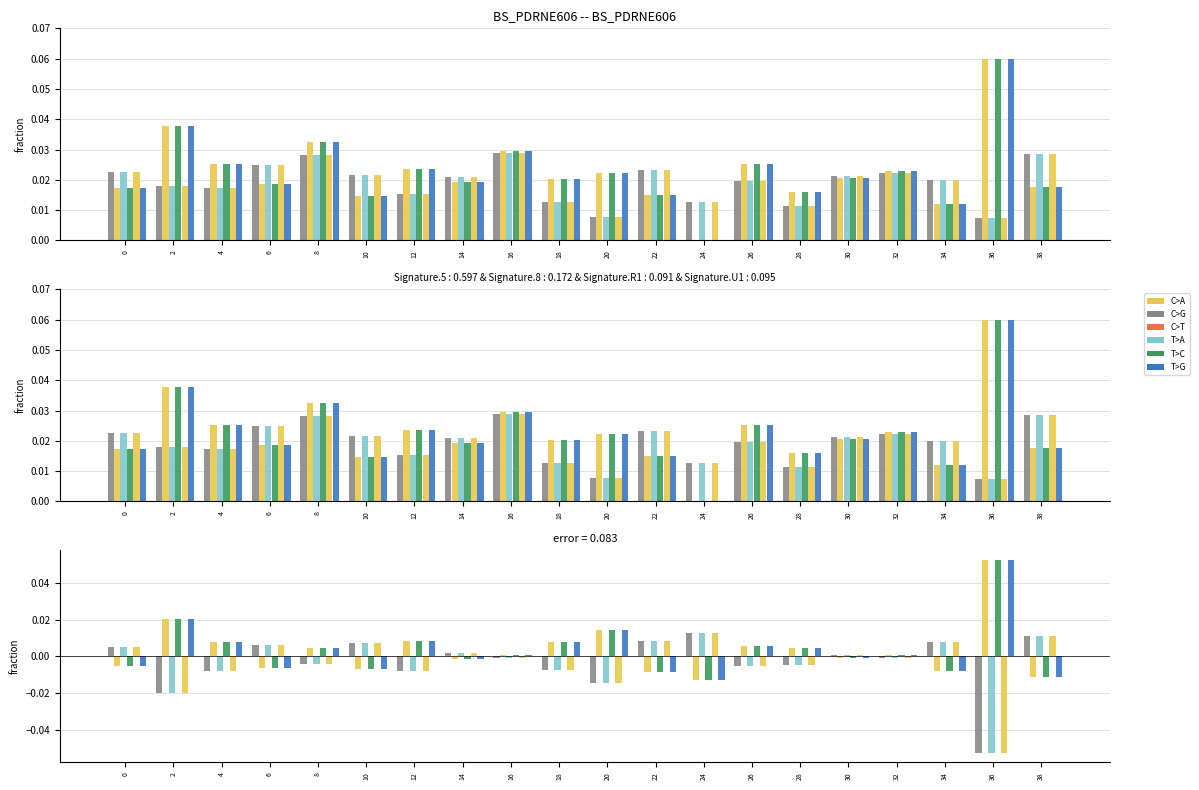

Reading right to left, extract all data points from this chart.

C>A: 38=0.0	36=-0.1	34=0.0	32=-0.0	30=0.0	28=-0.0	26=-0.0	24=0.0	22=0.0	20=-0.0	18=-0.0	16=-0.0	14=0.0	12=-0.0	10=0.0	8=-0.0	6=0.0	4=-0.0	2=-0.0	0=0.0
C>G: 38=-0.0	36=0.1	34=-0.0	32=0.0	30=-0.0	28=0.0	26=0.0	24=-0.0	22=-0.0	20=0.0	18=0.0	16=0.0	14=-0.0	12=0.0	10=-0.0	8=0.0	6=-0.0	4=0.0	2=0.0	0=-0.0
C>T: 38=0.0	36=-0.1	34=0.0	32=-0.0	30=0.0	28=-0.0	26=-0.0	24=0.0	22=0.0	20=-0.0	18=-0.0	16=-0.0	14=0.0	12=-0.0	10=0.0	8=-0.0	6=0.0	4=-0.0	2=-0.0	0=0.0
T>A: 38=-0.0	36=0.1	34=-0.0	32=0.0	30=-0.0	28=0.0	26=0.0	24=-0.0	22=-0.0	20=0.0	18=0.0	16=0.0	14=-0.0	12=0.0	10=-0.0	8=0.0	6=-0.0	4=0.0	2=0.0	0=-0.0
T>C: 38=0.0	36=-0.1	34=0.0	32=-0.0	30=0.0	28=-0.0	26=-0.0	24=0.0	22=0.0	20=-0.0	18=-0.0	16=-0.0	14=0.0	12=-0.0	10=0.0	8=-0.0	6=0.0	4=-0.0	2=-0.0	0=0.0
T>G: 38=-0.0	36=0.1	34=-0.0	32=0.0	30=-0.0	28=0.0	26=0.0	24=-0.0	22=-0.0	20=0.0	18=0.0	16=0.0	14=-0.0	12=0.0	10=-0.0	8=0.0	6=-0.0	4=0.0	2=0.0	0=-0.0